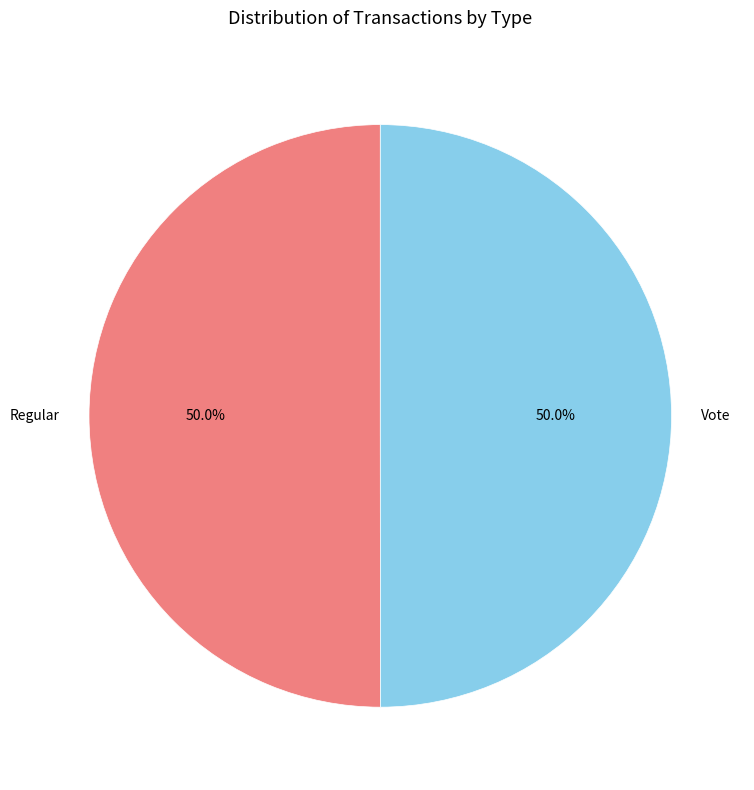

Is the sum of Regular and Vote greater than half?

Yes